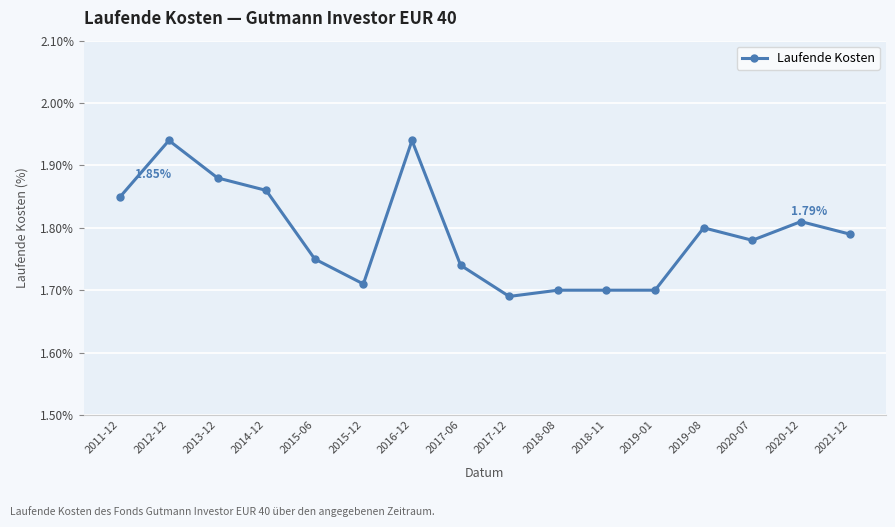

True or false: the data has more than 1 interior local peaks.

True